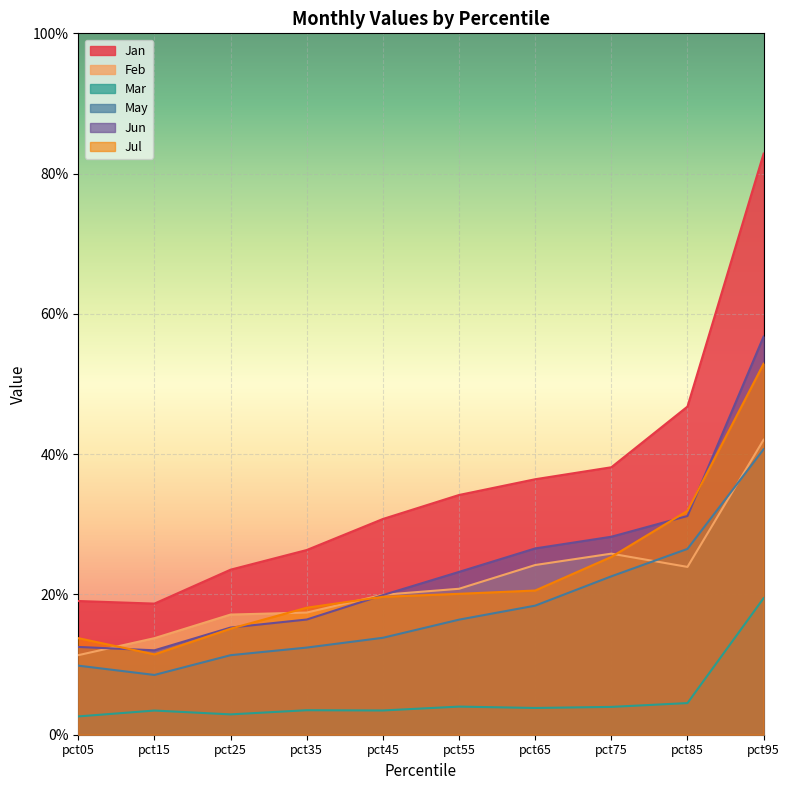

Does the chart display data point markers on the line(s)?

No